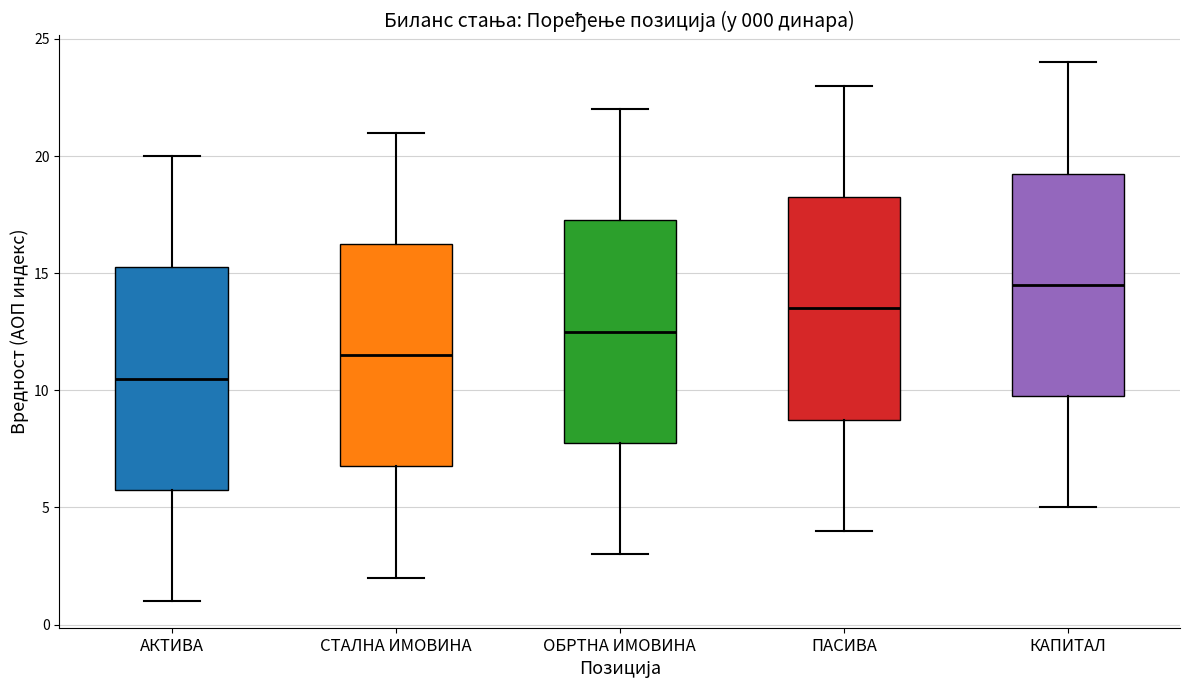

Which box's median line is the lowest?

АКТИВА